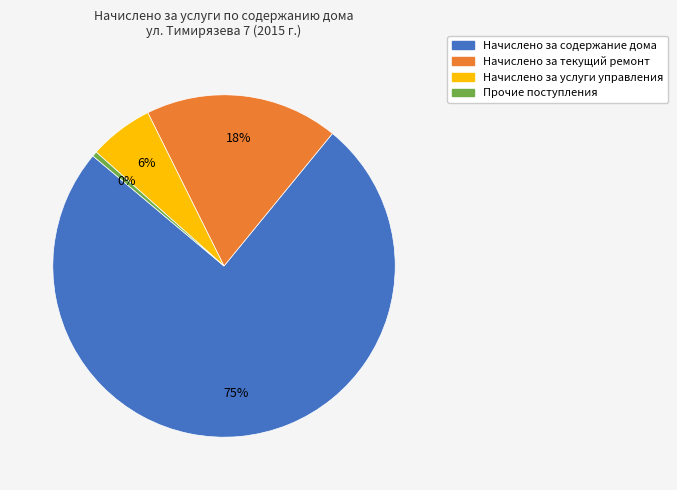

Which category has the biggest portion of the pie?

Начислено за содержание дома